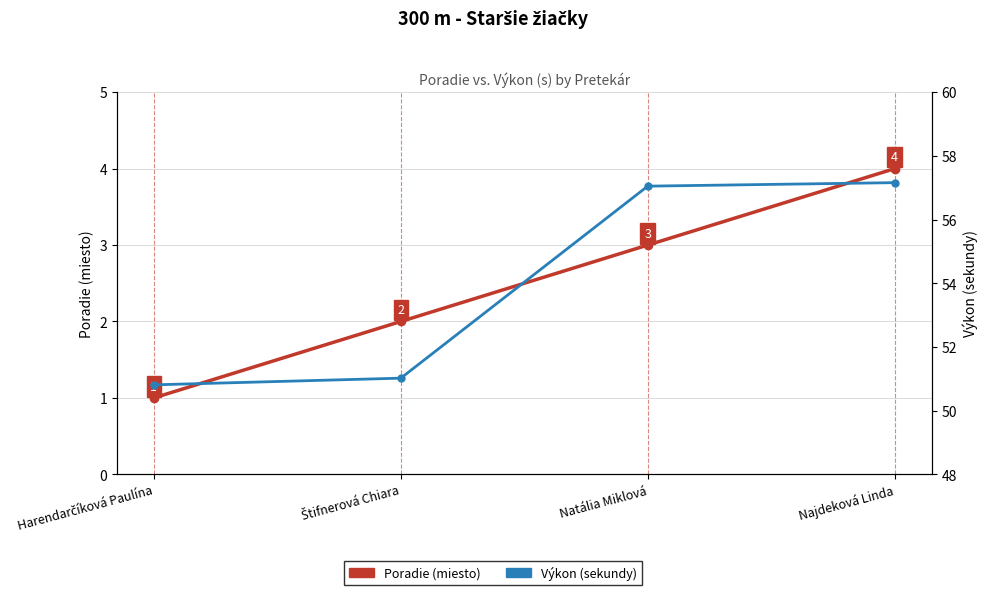

Which series has the largest range (max minus min)?

Výkon (s)